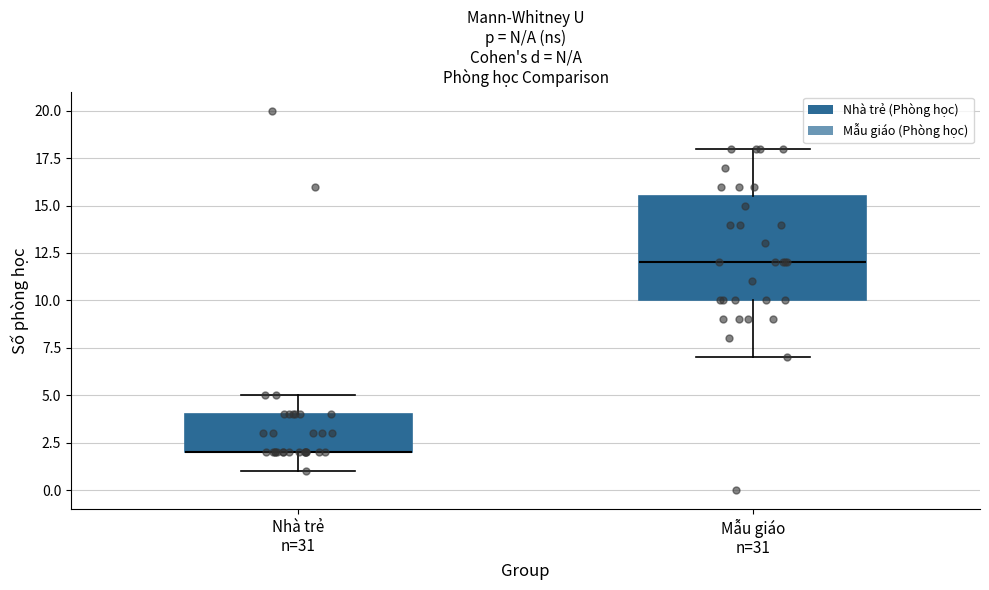

Reading left to right, transcribe this box plot: for each box, give where its median line is, the range the box spans, and where its two whiskers end, as read against the y-axis. The values are not printed on the chart, so give them approximately, as read against the axis.

Nhà trẻ n=31: median 2.0 (drawn on the box's lower edge), box 2.0 to 4.0, whiskers 1.0 to 5.0
Mẫu giáo n=31: median 12.0, box 10.0 to 15.5, whiskers 7.0 to 18.0